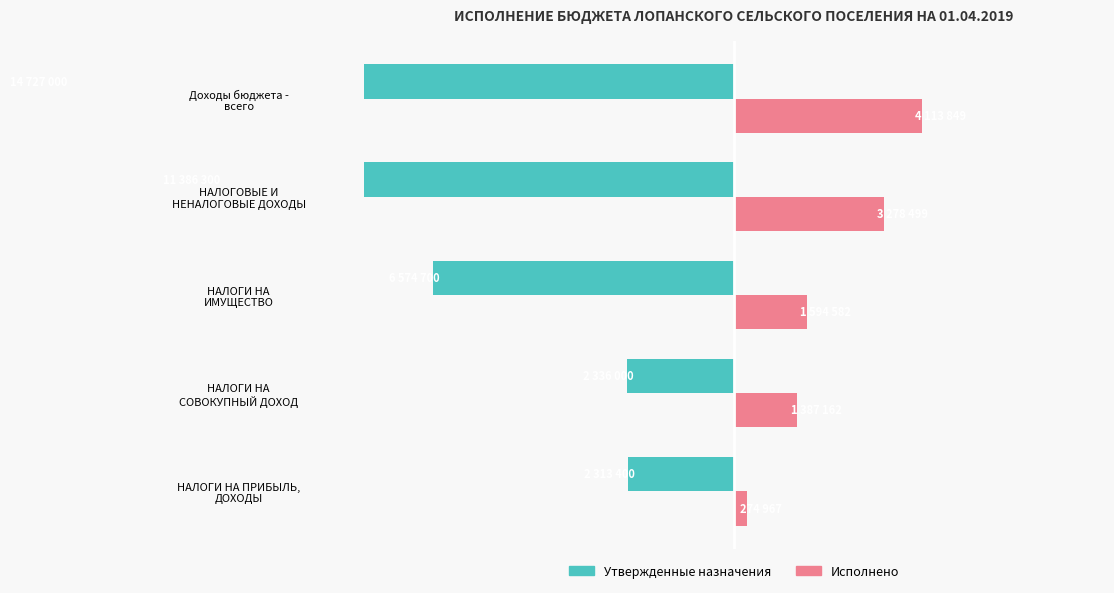

The Утвержденные назначения series shows -6574700.0 at НАЛОГИ НА ИМУЩЕСТВО. True or false?

True